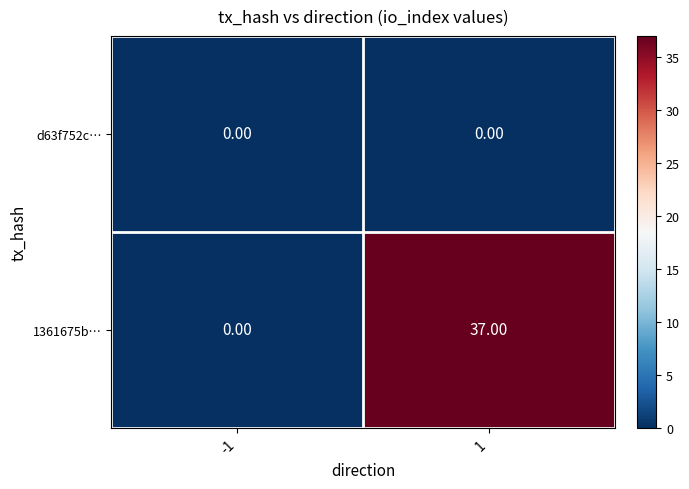

Which series has the largest total across all categories?

1361675b…